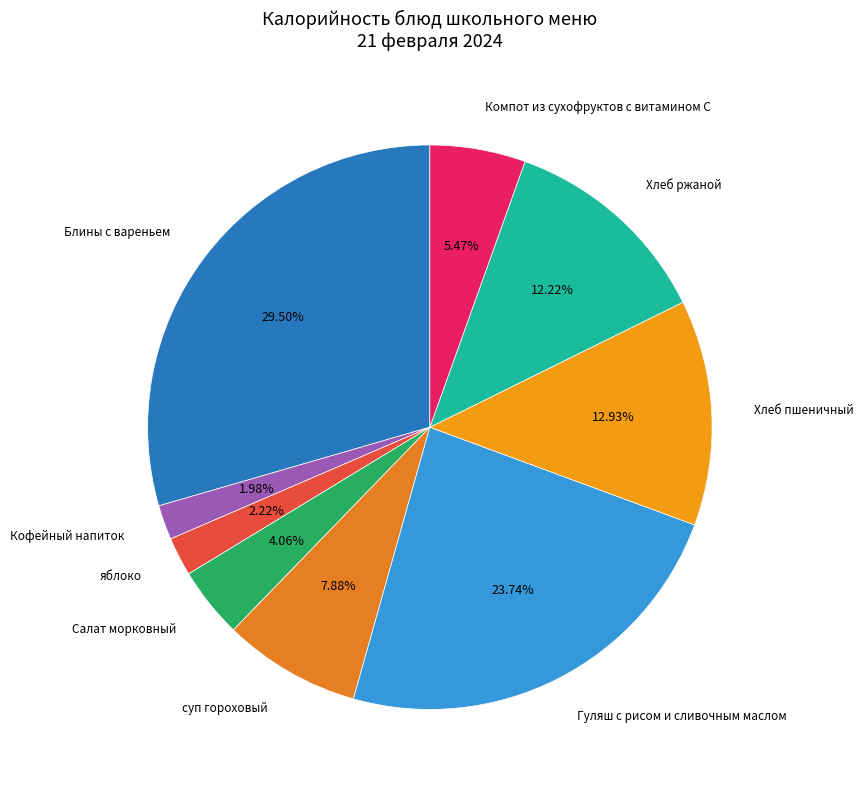

Which slice is the largest?

Блины с вареньем